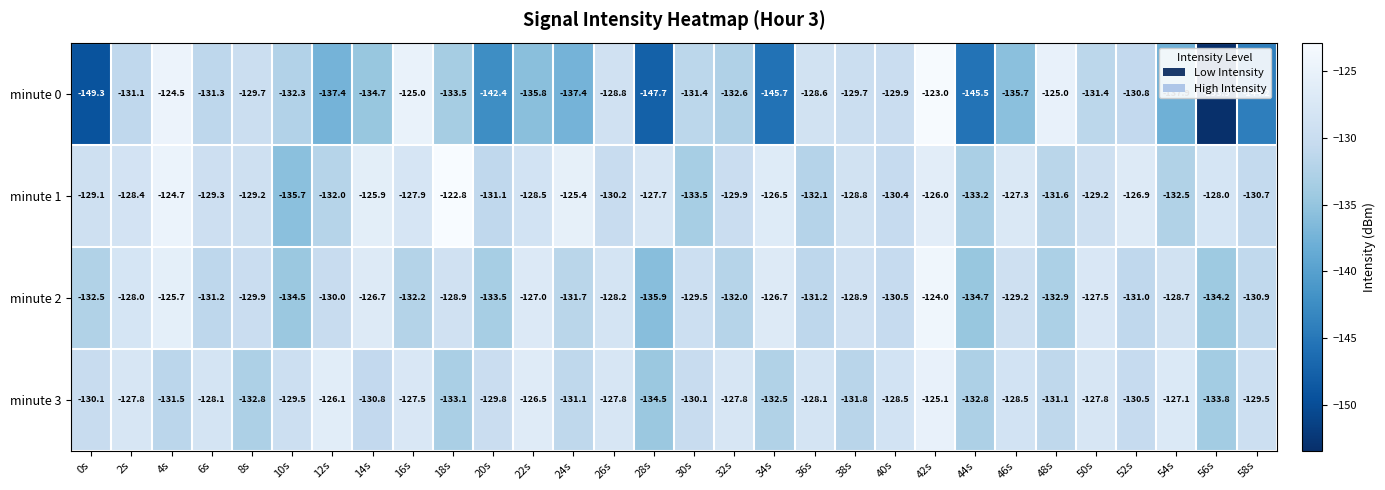

What is the difference between the highest and lowest values at 58s?

14.7